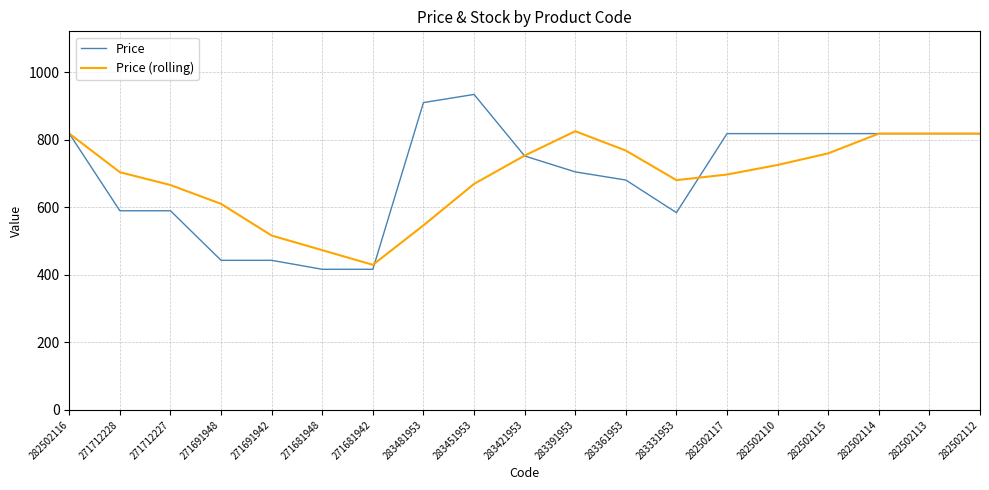

How many distinct data groups are displayed?

2